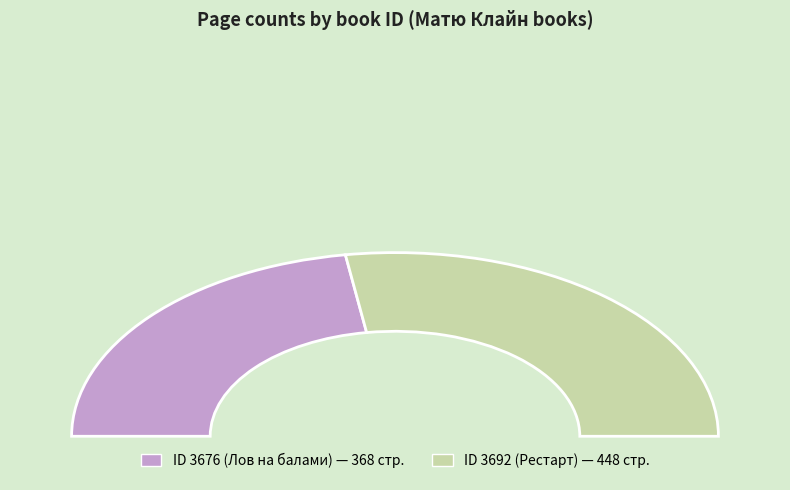

To the nearest percent, what is the average slice percentage?

50%